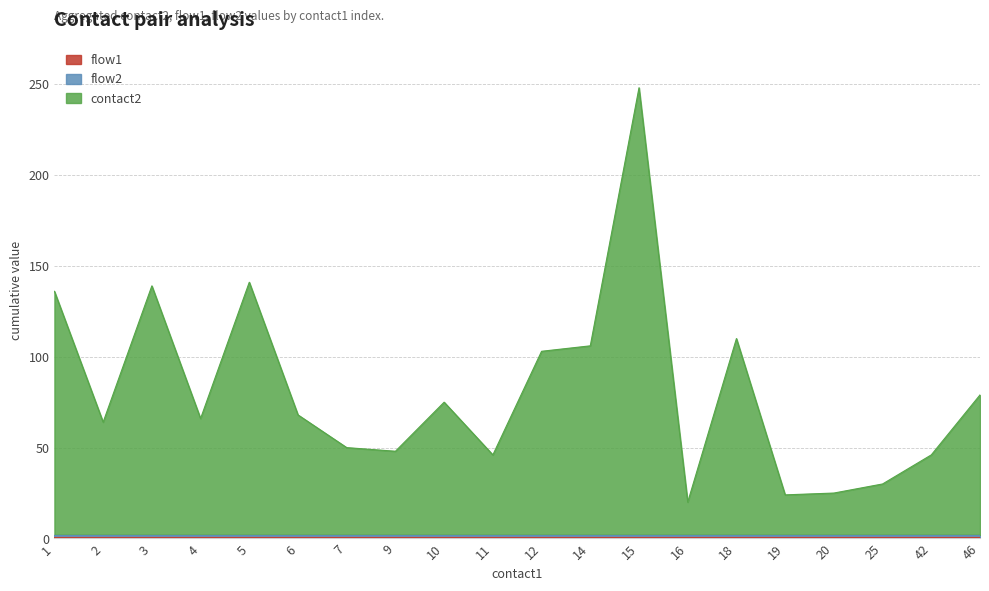

What is the difference between the highest and lowest values at 7?

47